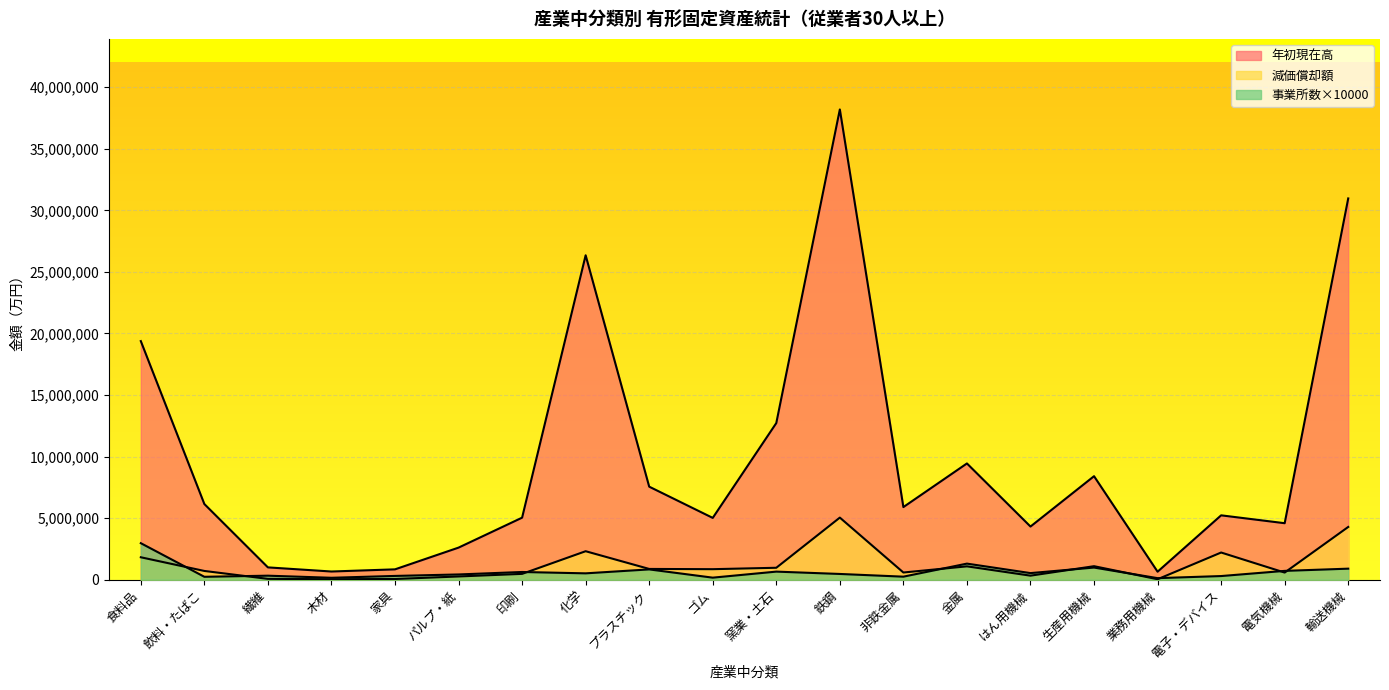

How many data points does each series have?

20